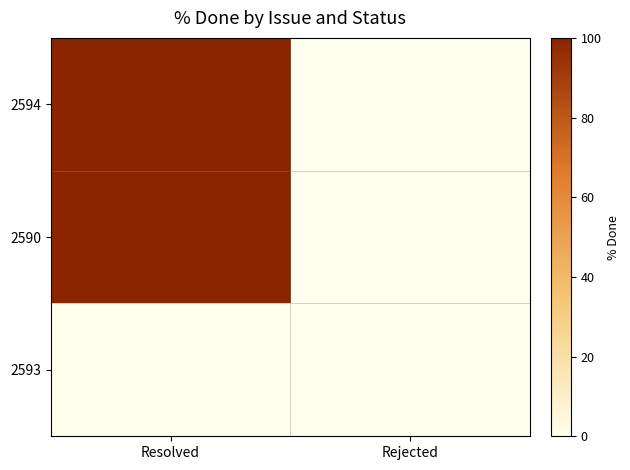

Which series changed the most between Resolved and Rejected?

2594